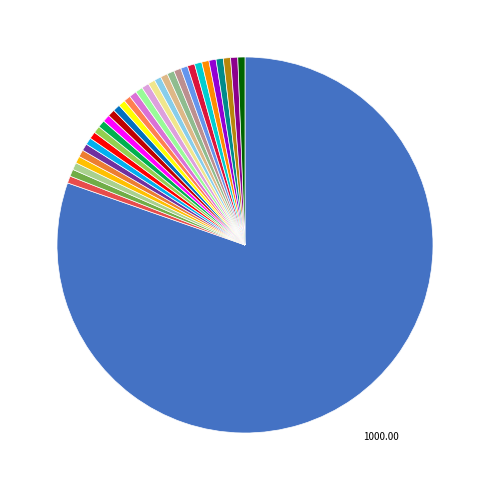

How many segments does this pie chart have?

33